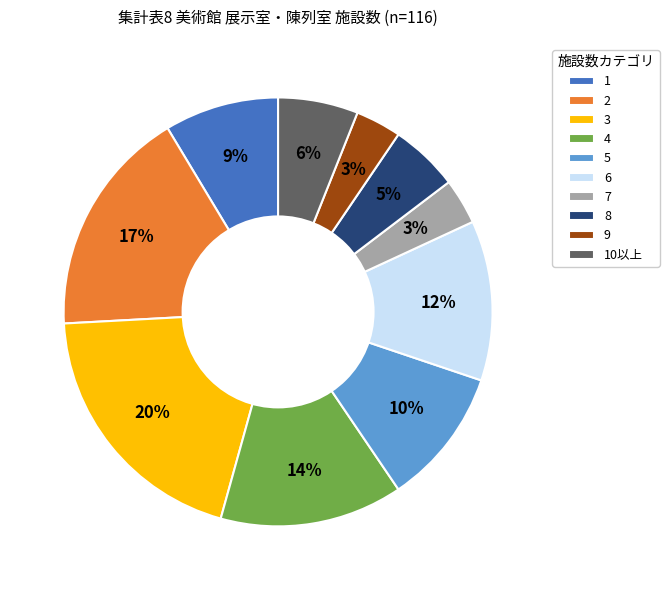

Is there a majority slice in this chart?

No